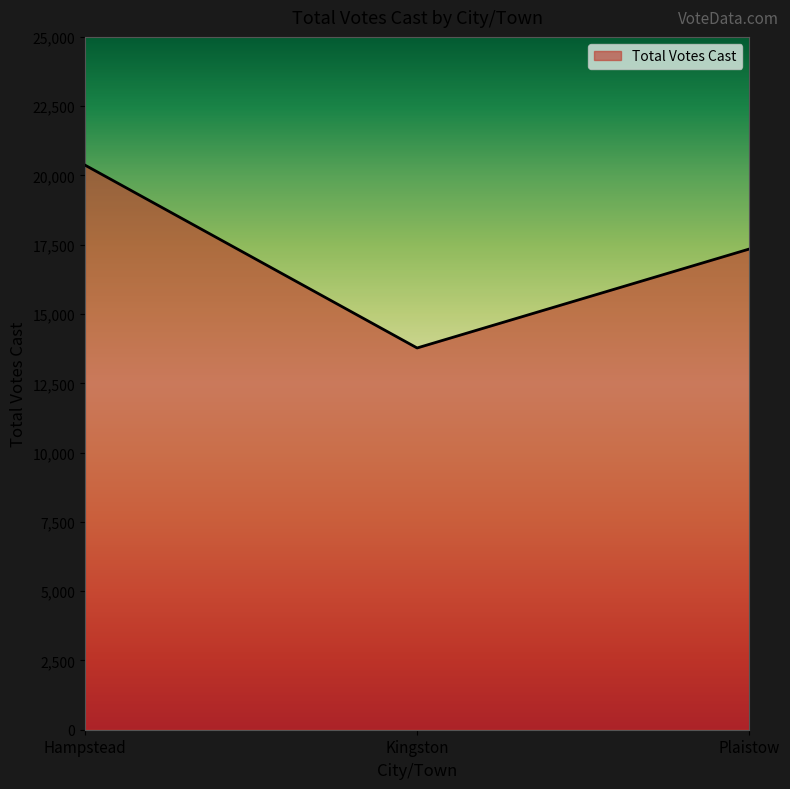

List the labels in order of value, smallest first.

Kingston, Plaistow, Hampstead